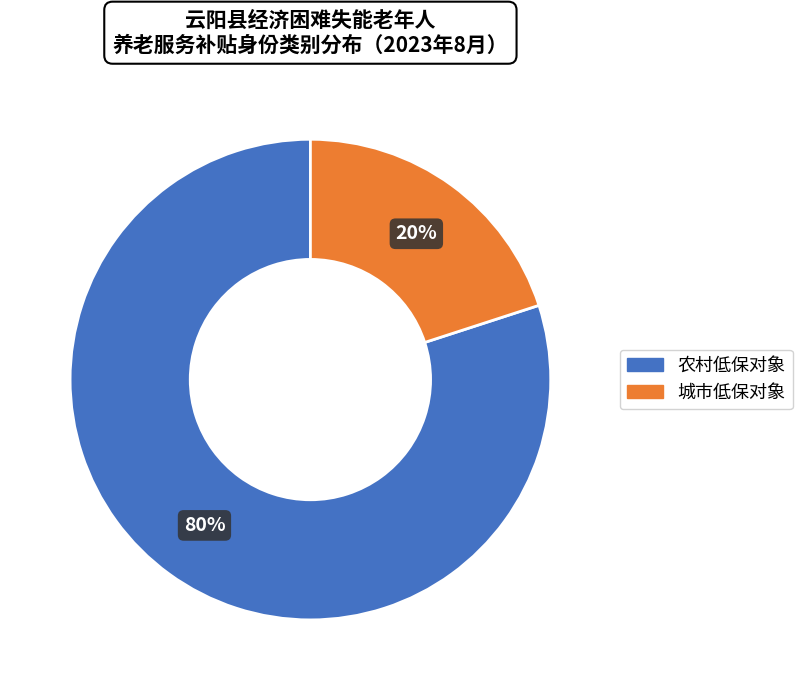

The 农村低保对象 slice represents 80% of the pie. True or false?

True